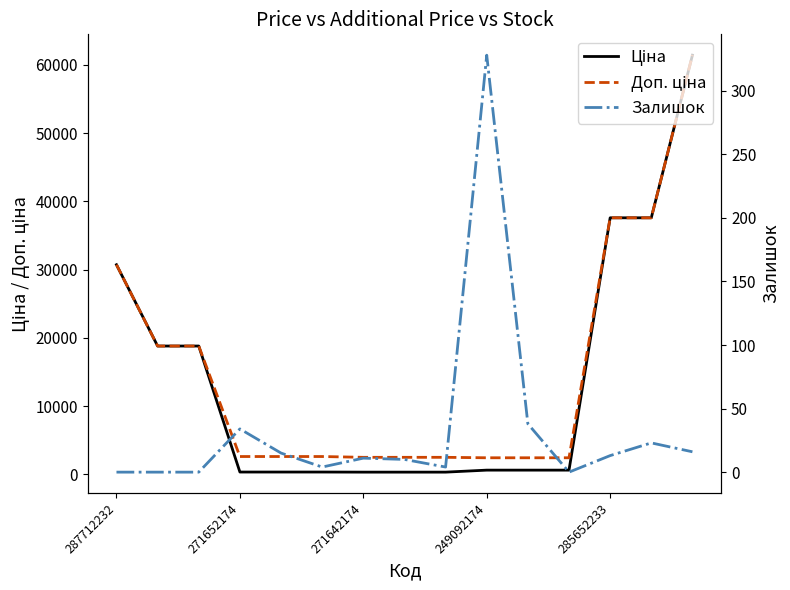

How many distinct data groups are displayed?

3